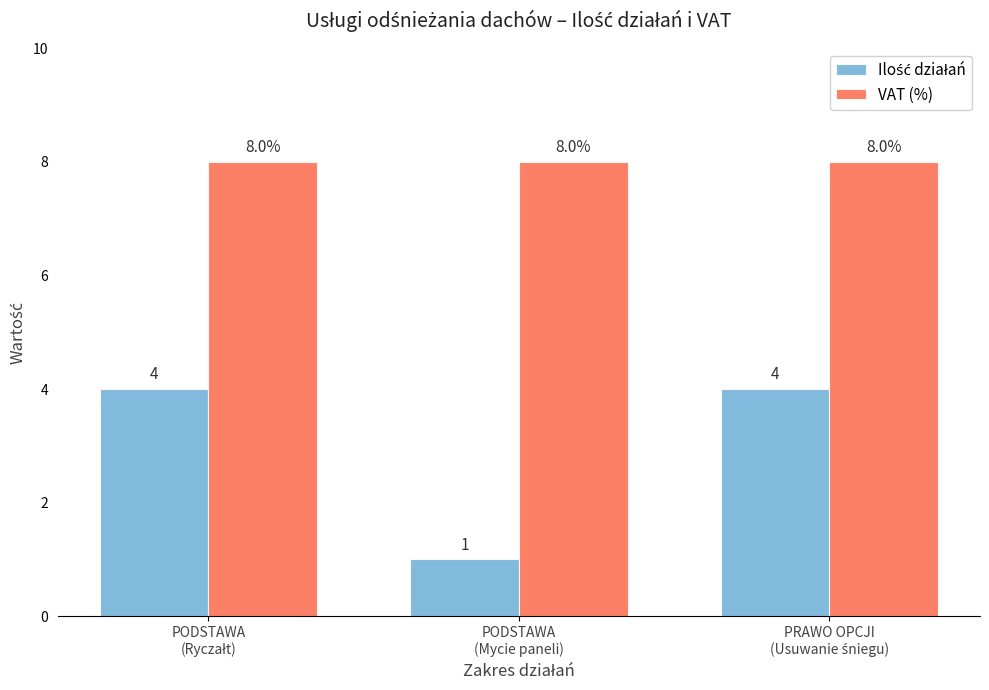

Which series has the largest total across all categories?

VAT (%)